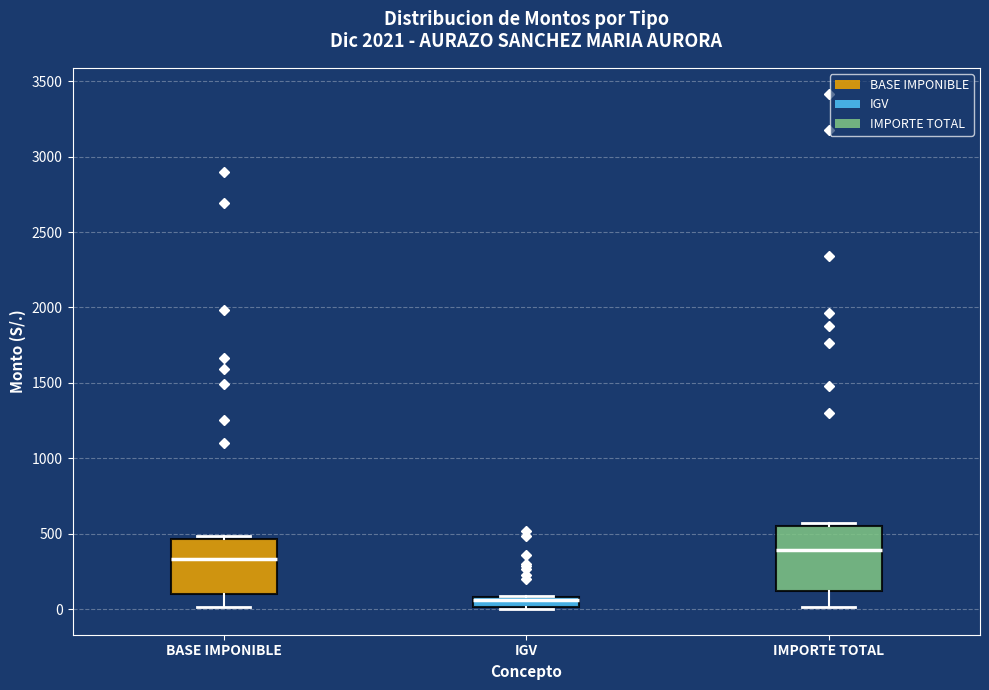

Which box's median line is the highest?

IMPORTE TOTAL